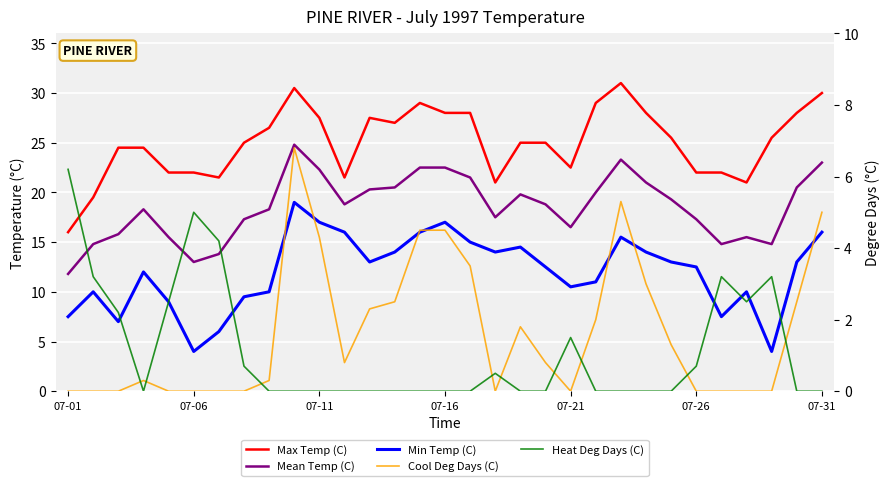

How many data points in Min Temp (C) are above 12?

17